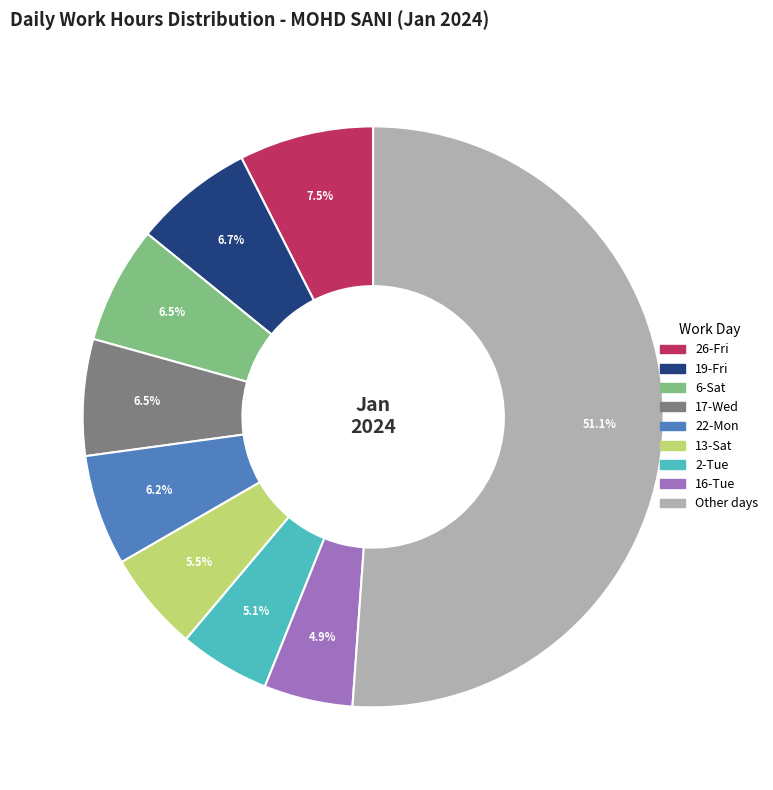

Does any single category account for the majority?

Yes